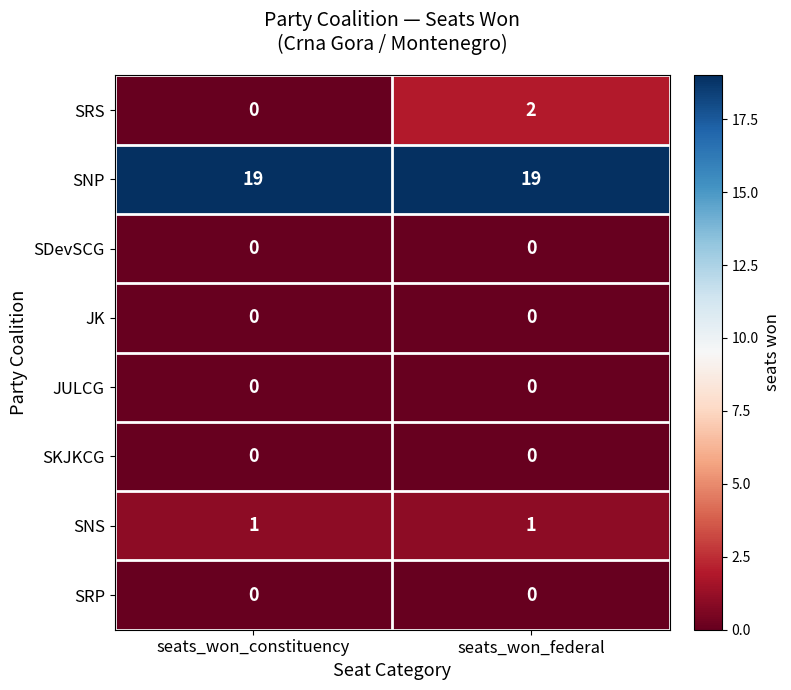

What is the maximum value shown in the chart?

19